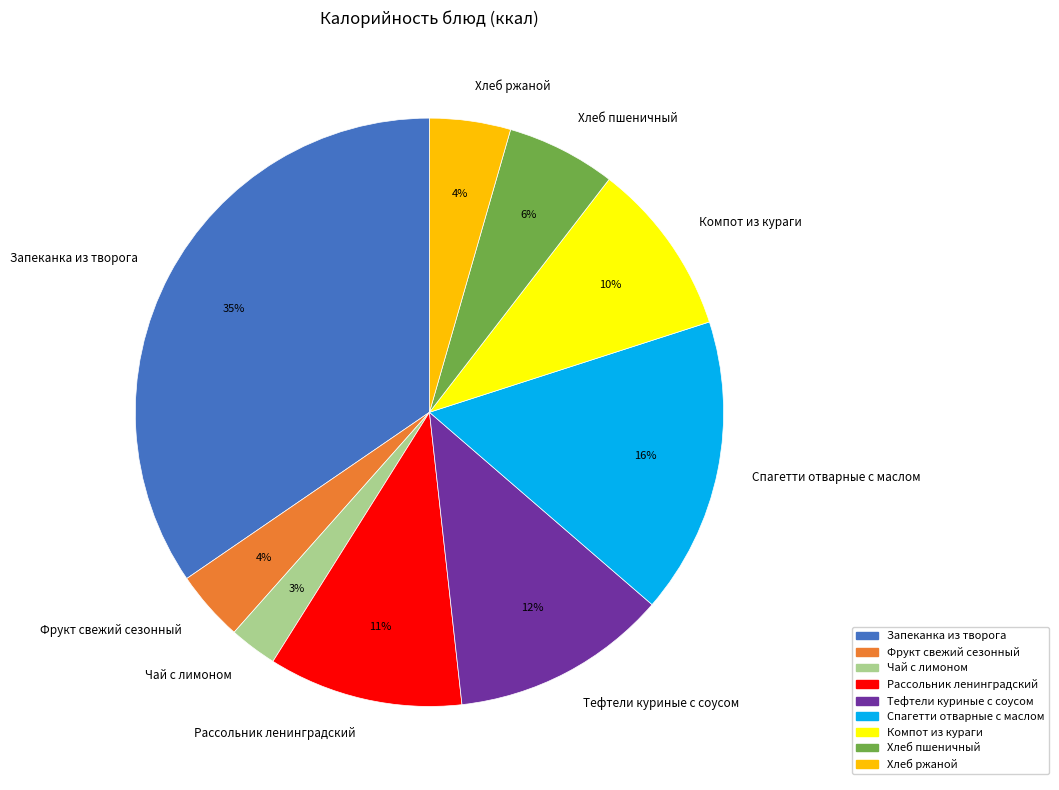

How many slices are in this pie chart?

9